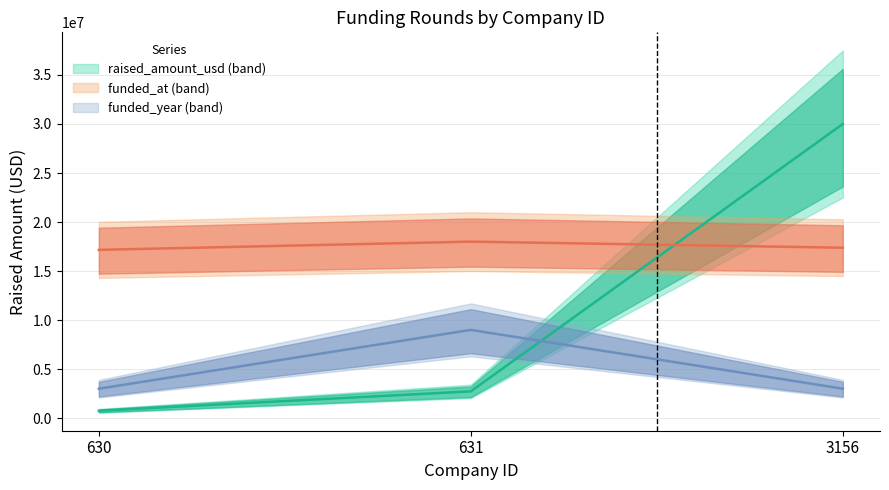

What is the spread (max minus min) of values at 3156?

27000000.0